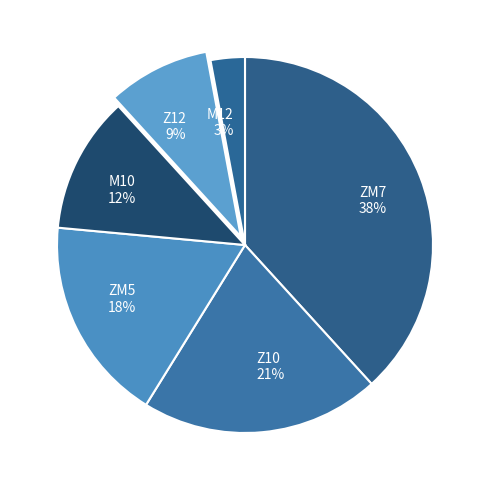

What is the ratio of the value at Z12 to the value at ZM7?

0.2